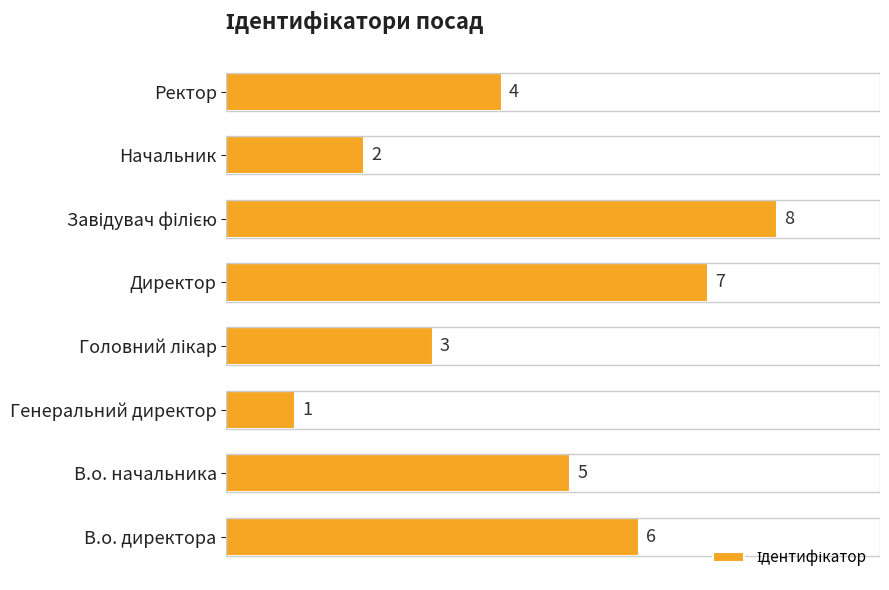

Reading bottom to top, list all the values displayed in this chart.

6	5	1	3	7	8	2	4